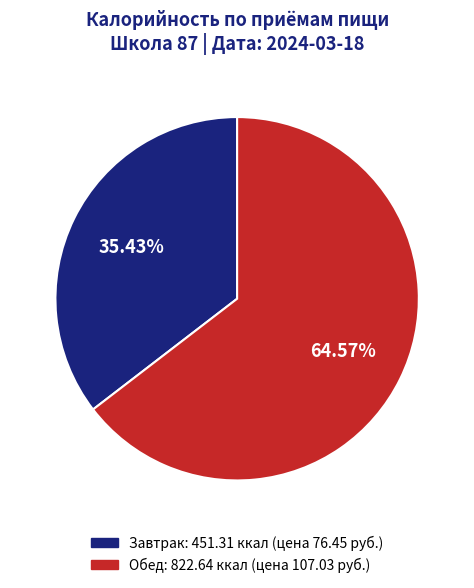

Which category accounts for the majority?

Обед